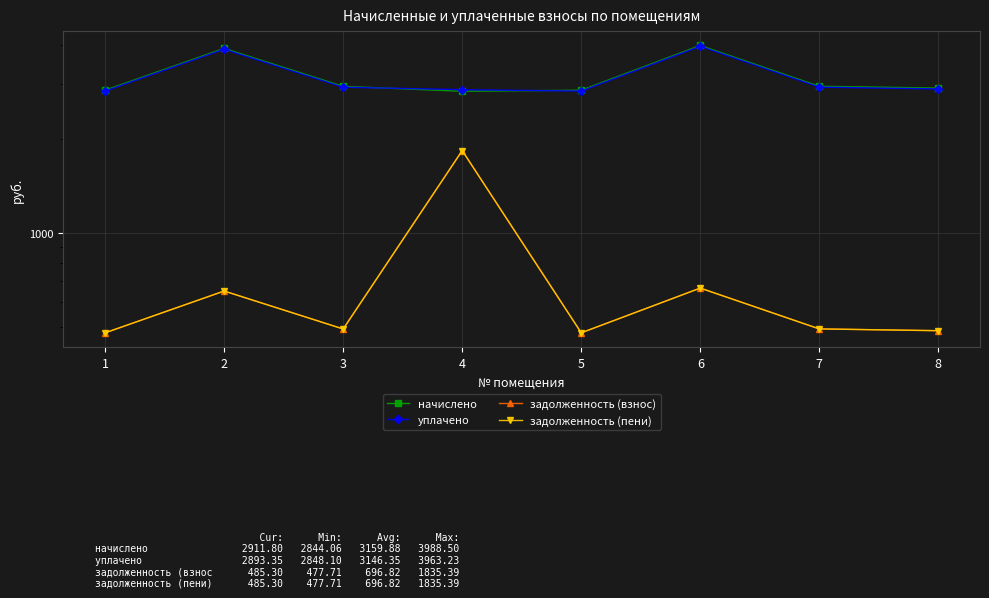

How many lines are shown in the chart?

4